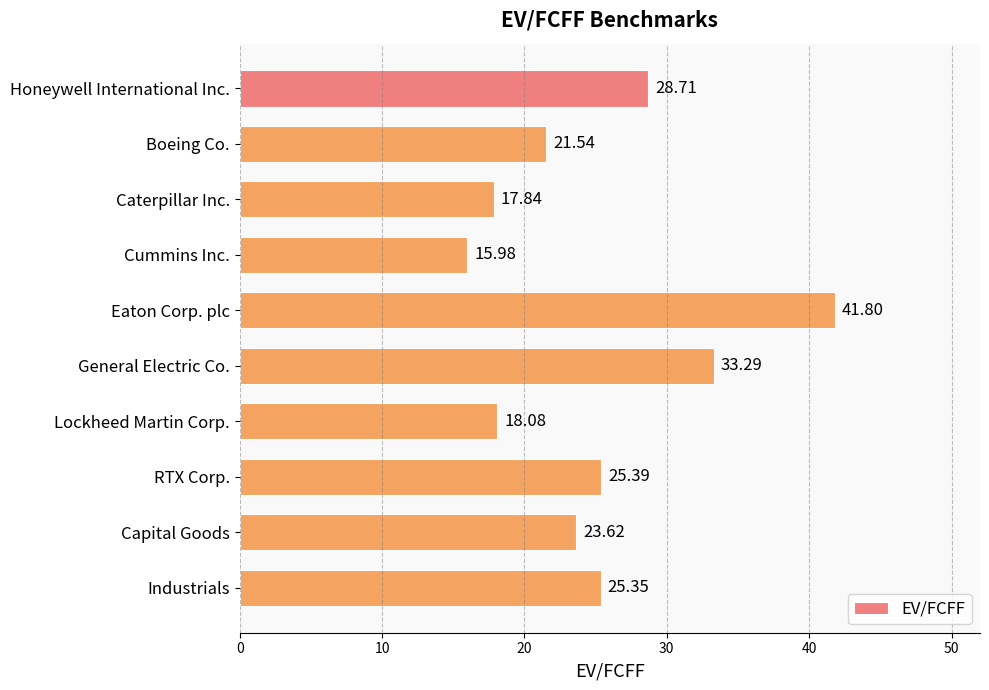

List the labels in order of value, smallest first.

Cummins Inc., Caterpillar Inc., Lockheed Martin Corp., Boeing Co., Capital Goods, Industrials, RTX Corp., Honeywell International Inc., General Electric Co., Eaton Corp. plc